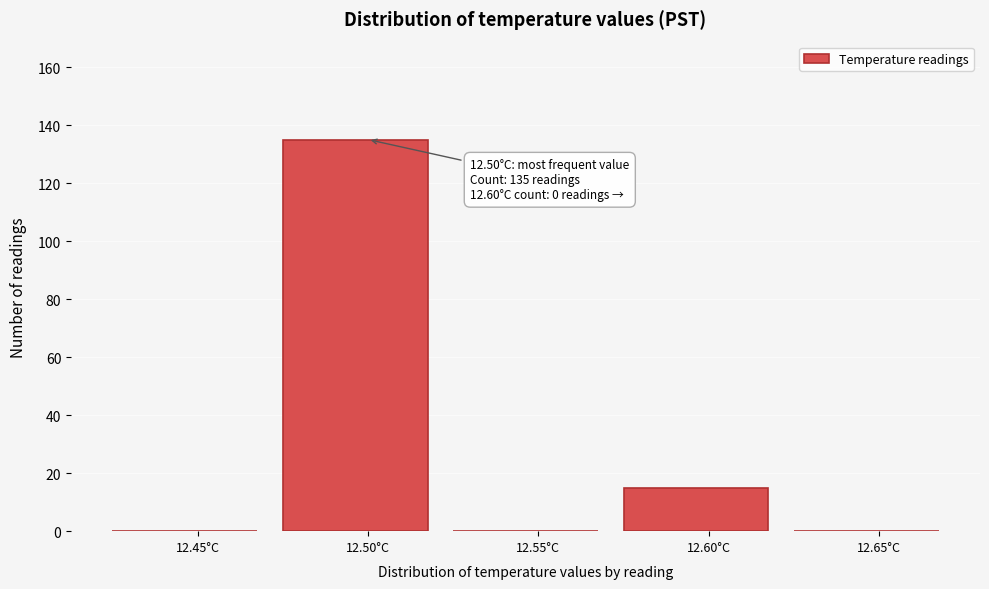

Reading left to right, list all the values displayed in this chart.

12.45°C=0	12.50°C=135	12.55°C=0	12.60°C=15	12.65°C=0